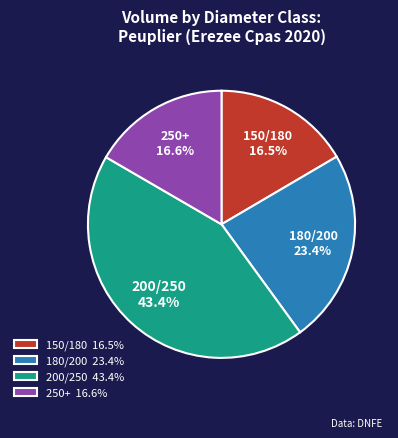

What is the ratio of the value at 250+ to the value at 200/250?

0.4